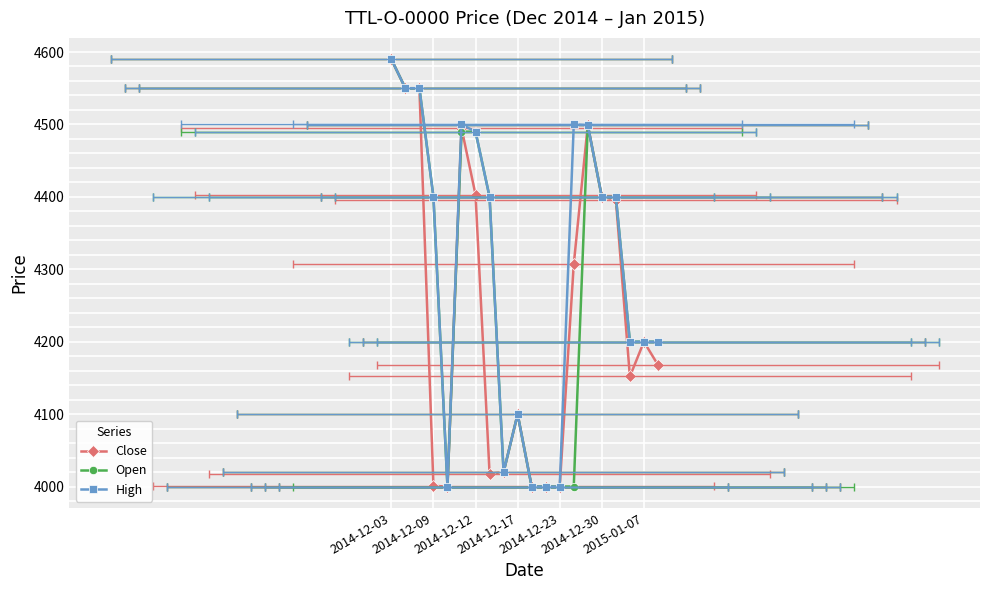

Is the value of High at 2014-12-12 greater than the value of Close at 2015-01-07?

Yes